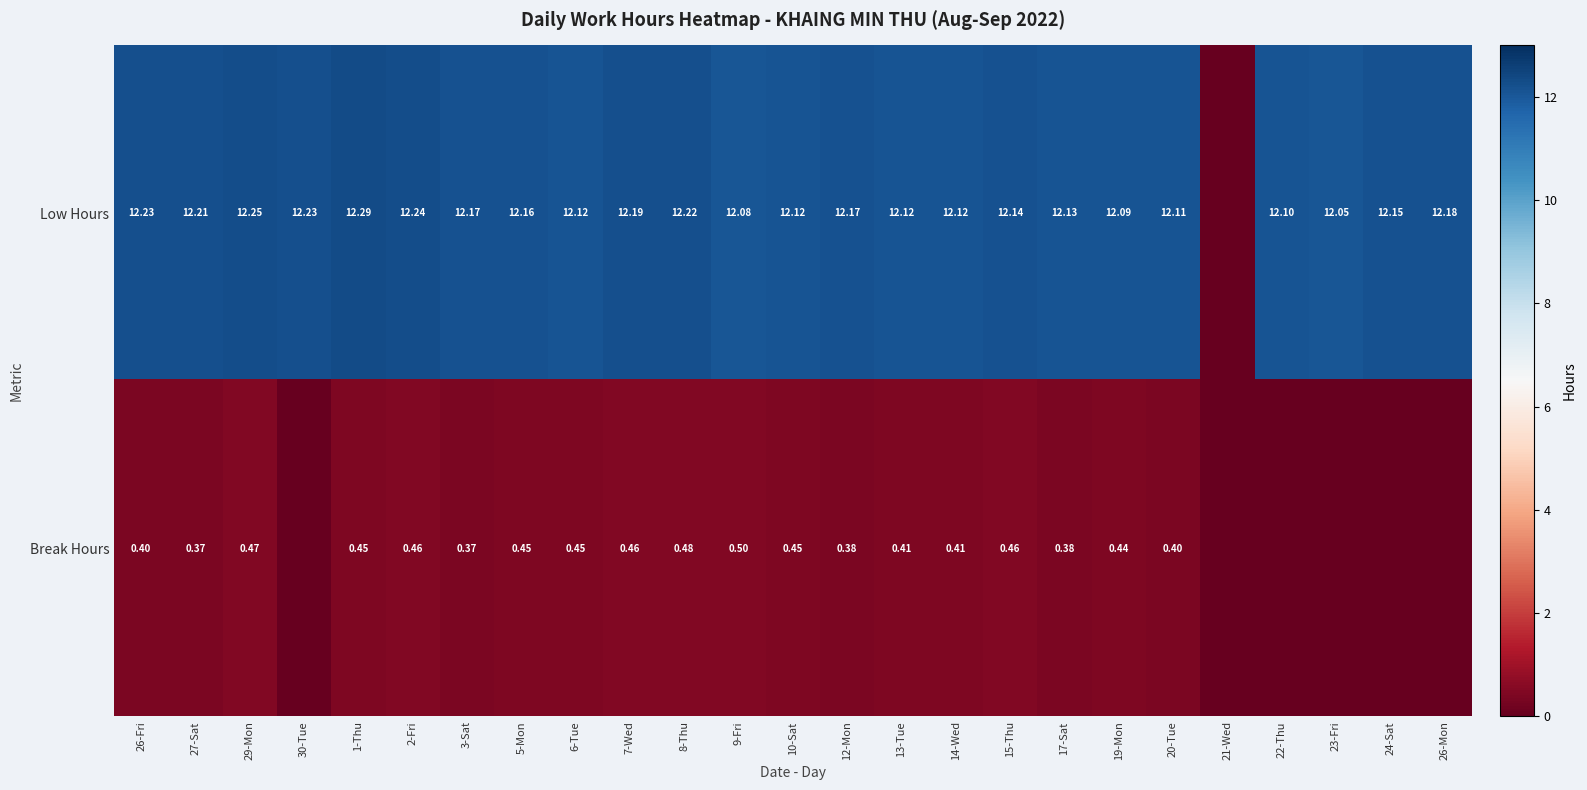

Is the value of Low Hours at 26-Mon greater than the value of Break Hours at 13-Tue?

Yes